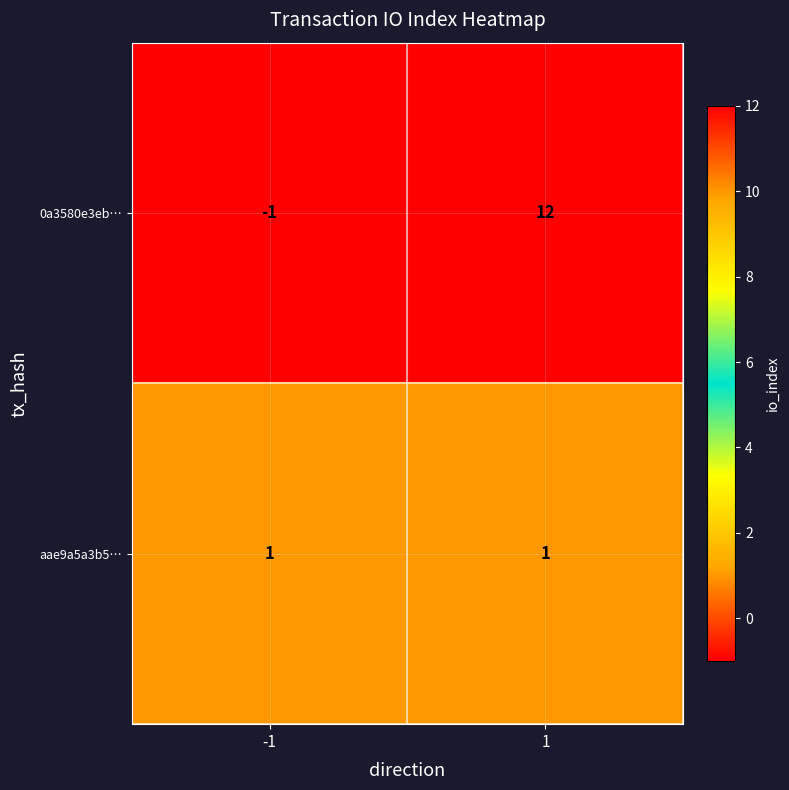

Reading left to right, extract all data points from this chart.

0a3580e3eb…: -1=-1	1=12
aae9a5a3b5…: -1=1	1=1